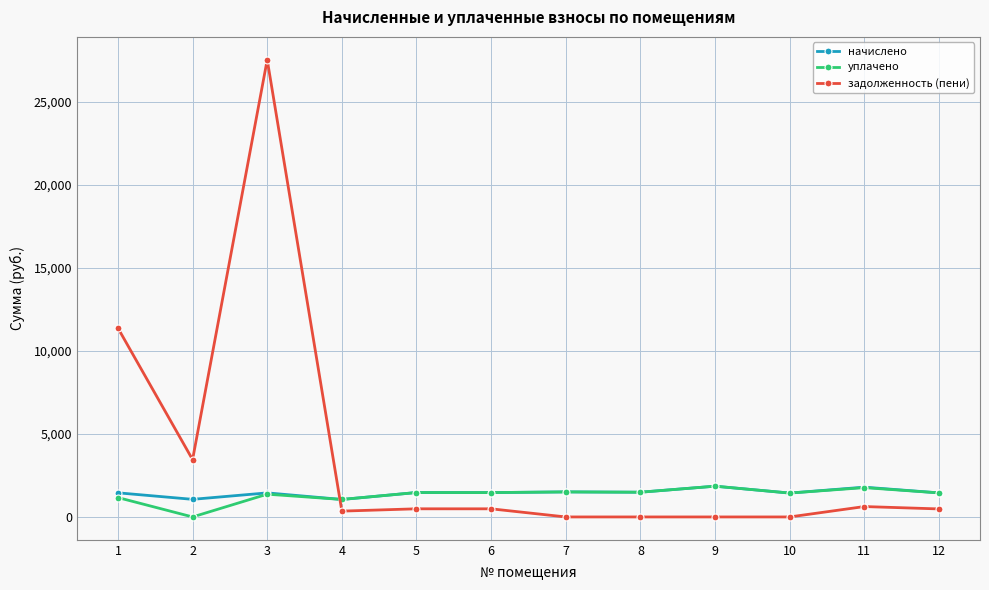

True or false: уплачено has more than 2 points higher than both neighbors.

True